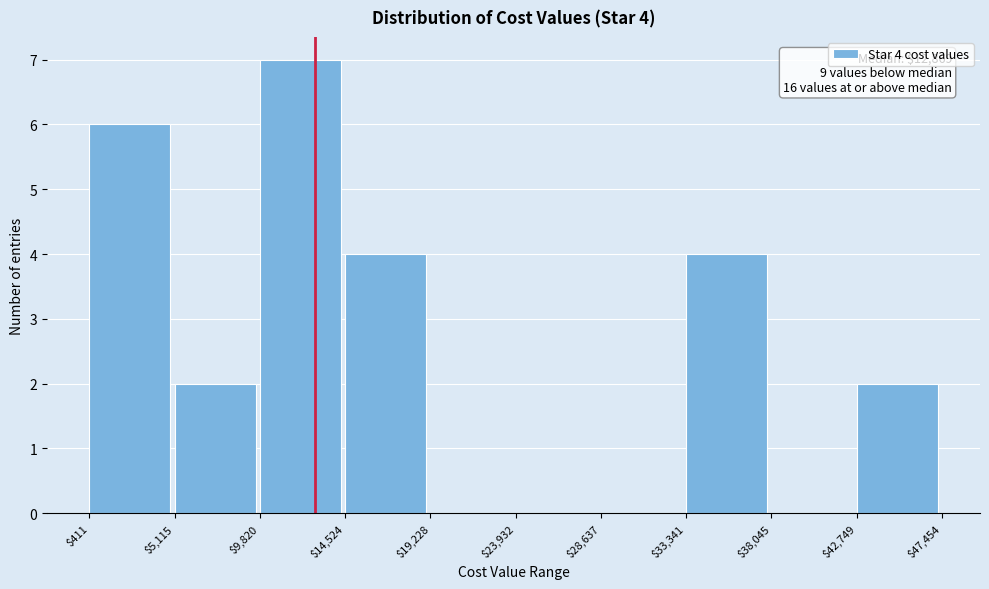

Over which range of the x-axis is the bar tallest?

$9,820 to $14,524